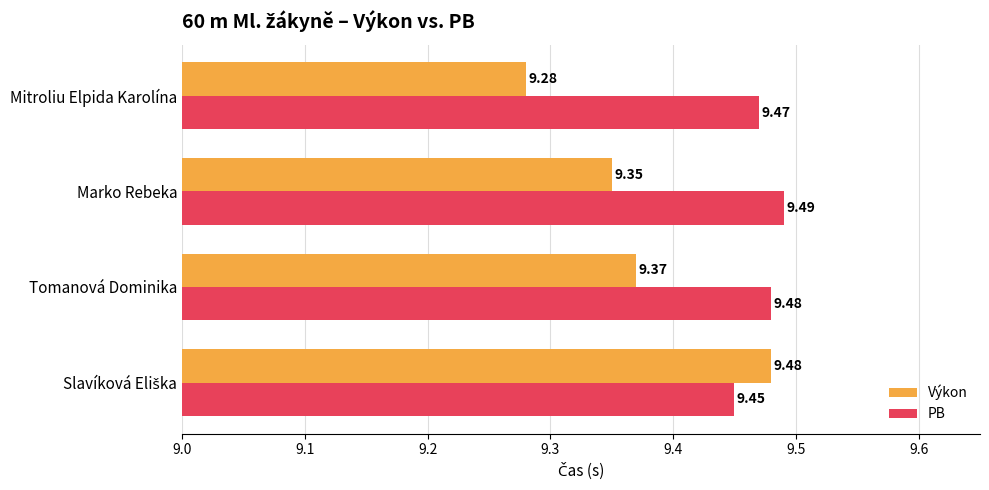

At which category does the chart reach its peak across all series?

Marko Rebeka